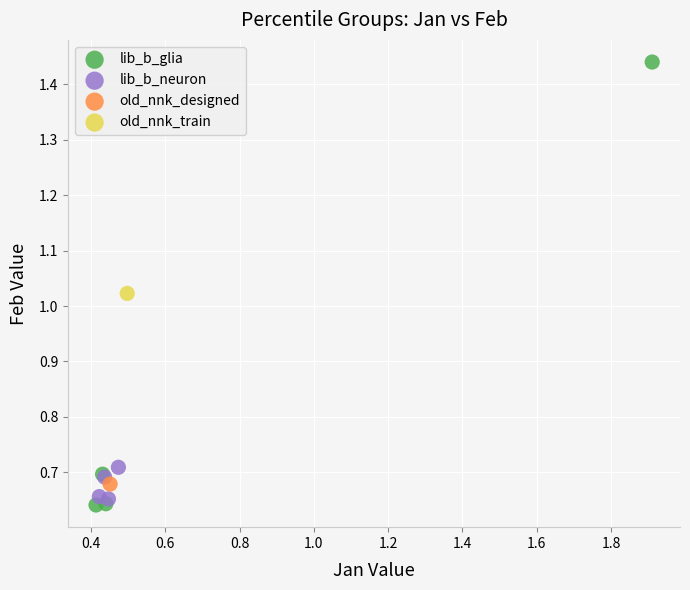

Which series contains the lowest Y value?

lib_b_glia